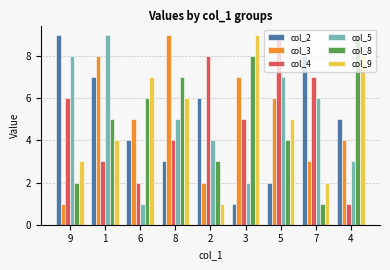

What is the maximum value shown in the chart?

9